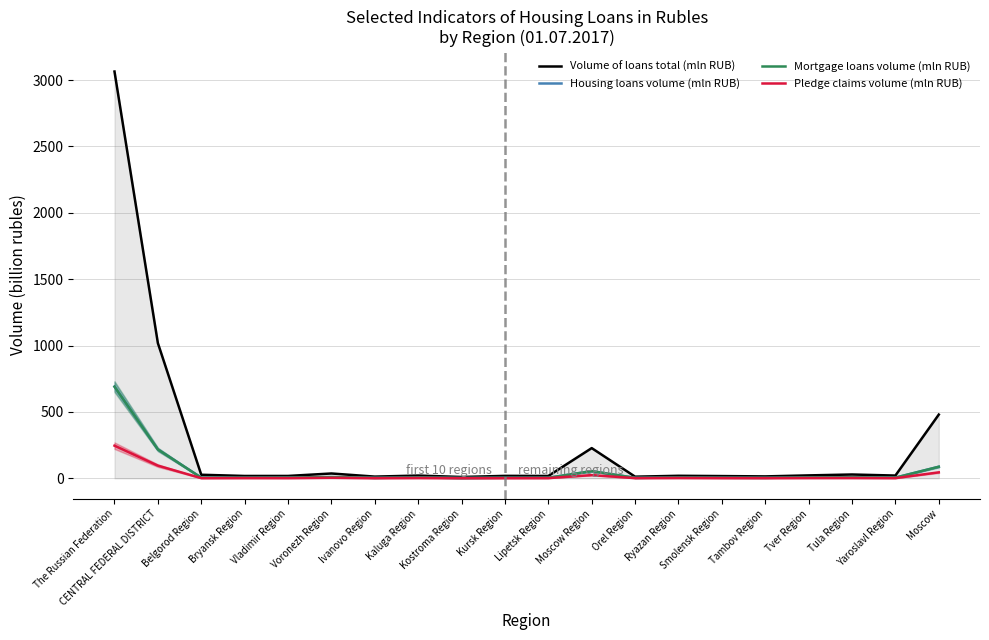

What is the minimum value shown in the chart?

0.8